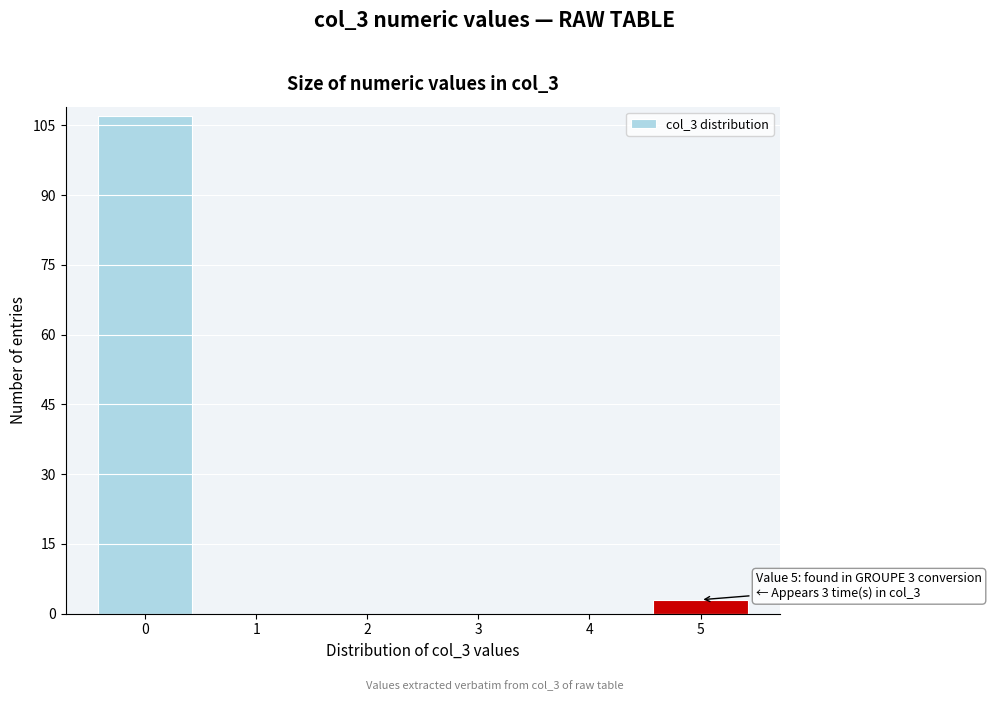

Reading left to right, transcribe all the data shown in this chart.

0=107	1=0	2=0	3=0	4=0	5=3